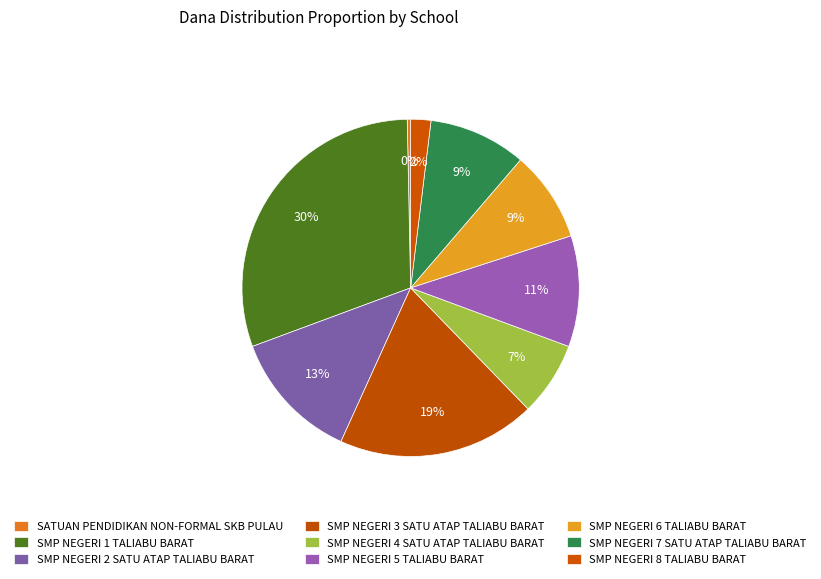

What percentage do SMP NEGERI 3 SATU ATAP TALIABU BARAT and SMP NEGERI 1 TALIABU BARAT together represent?

49.4%